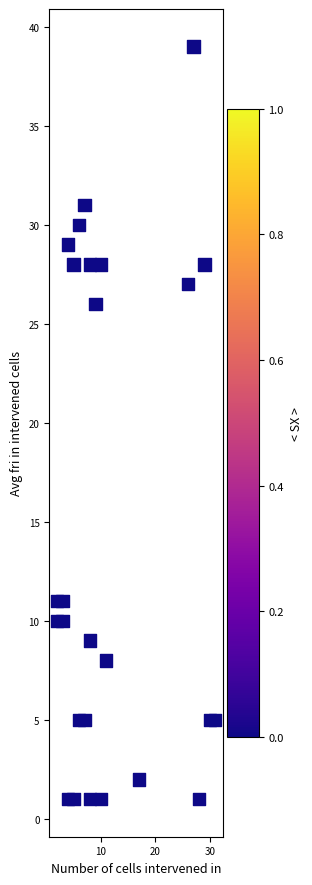

What is the range of Y values (max minus min)?

38